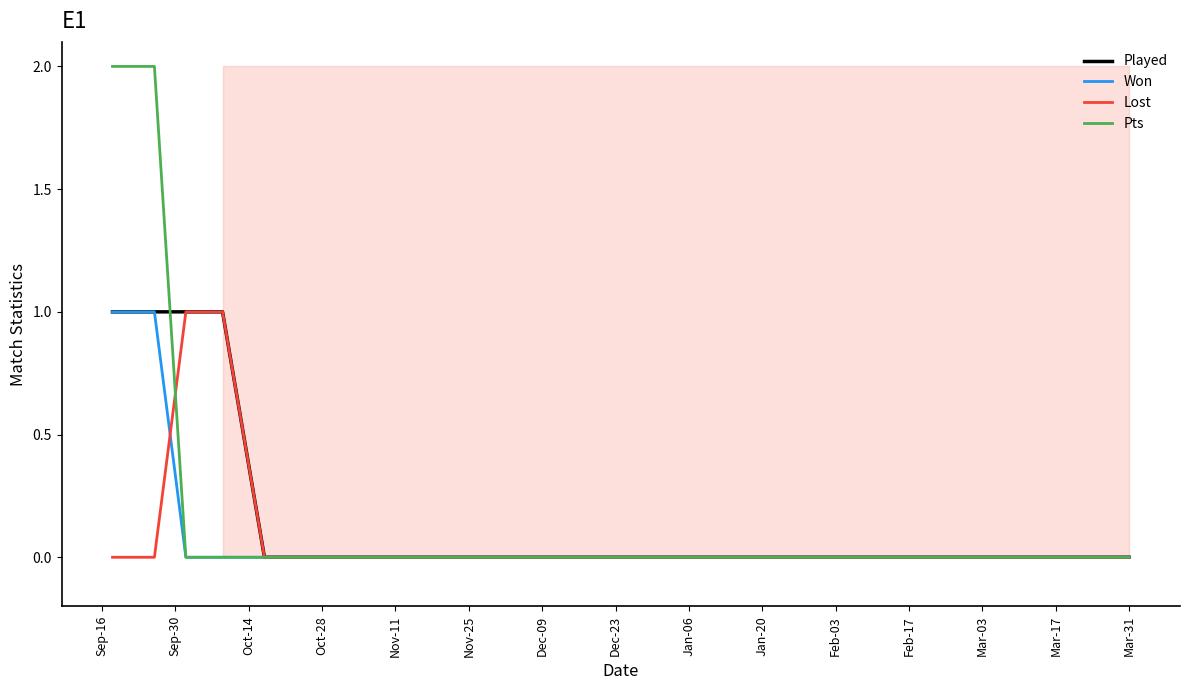

Does the chart have visible grid lines?

No